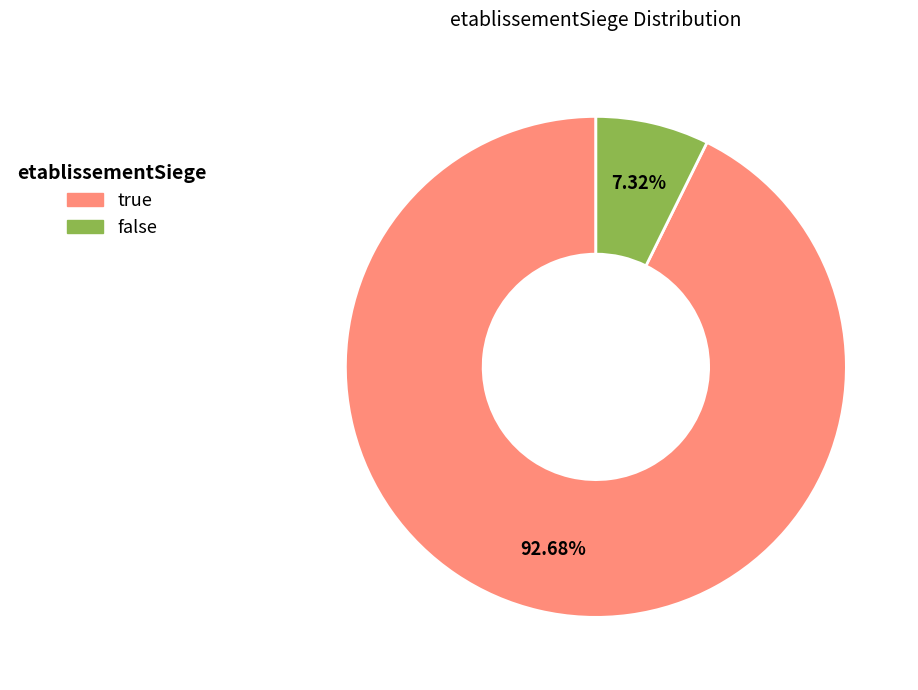

To the nearest percent, what percentage of the pie is false?

7%